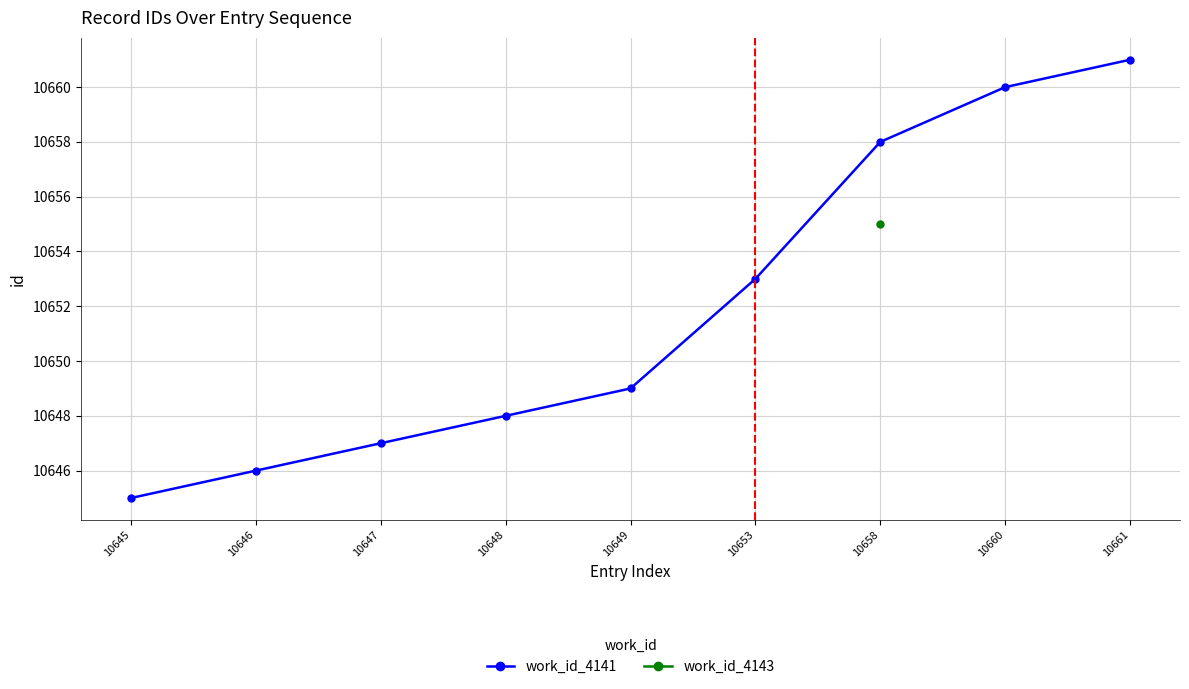

List the labels in order of value, largest first.

10661, 10660, 10658, 10653, 10649, 10648, 10647, 10646, 10645